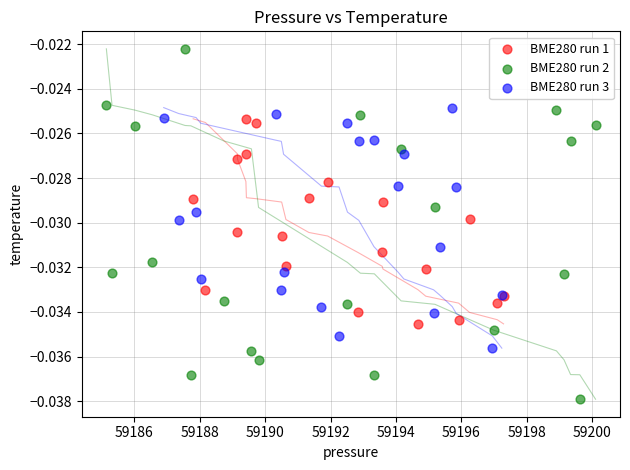

Which series reaches the maximum Y coordinate?

BME280 run 2